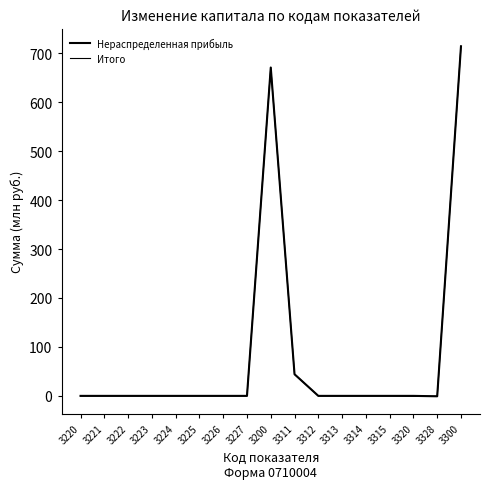

True or false: Нераспределенная прибыль has more than 1 interior local peaks.

False